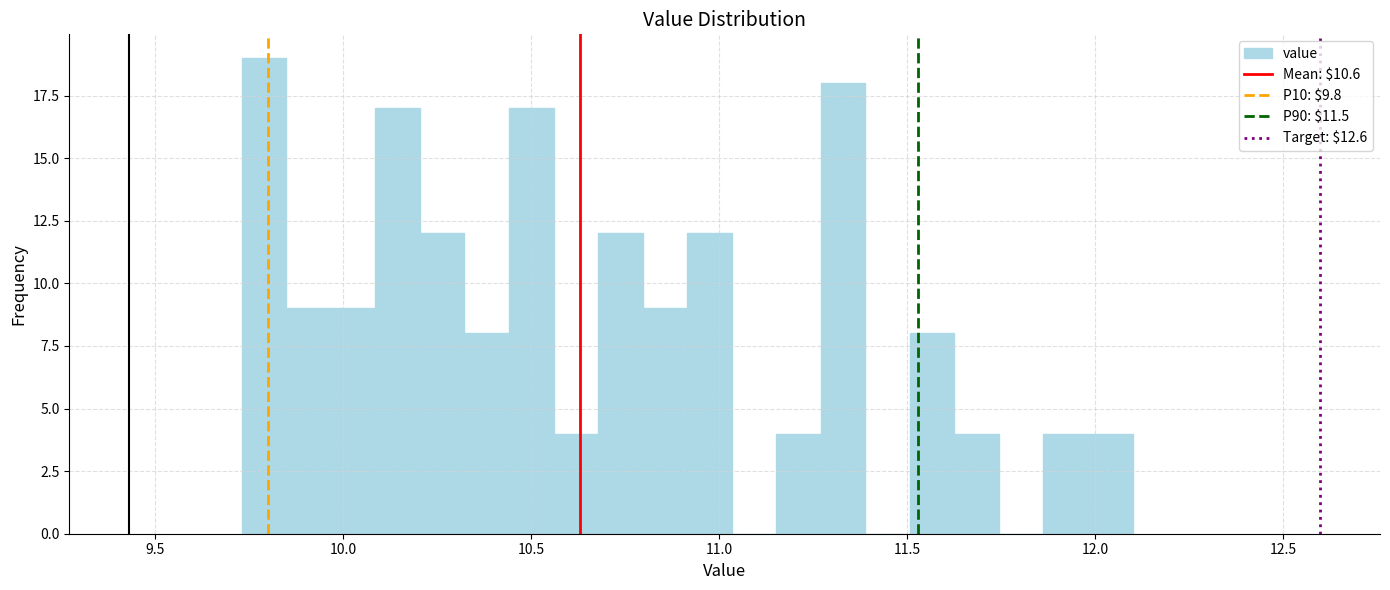

Around what value on the x-axis is the tallest bar? Give the approximate position of its centre, as read against the axis.

9.80